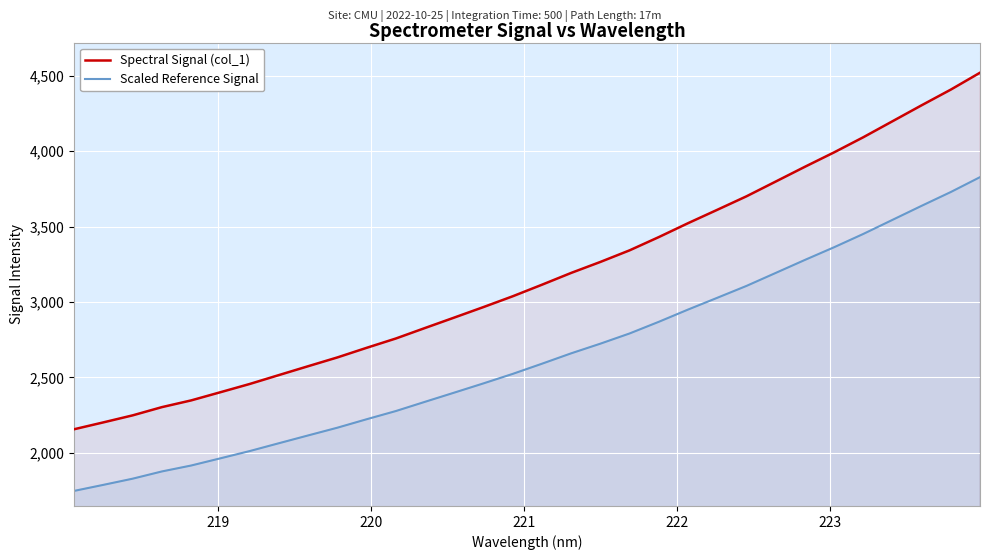

What is the minimum value for Scaled Reference Signal?

1748.0